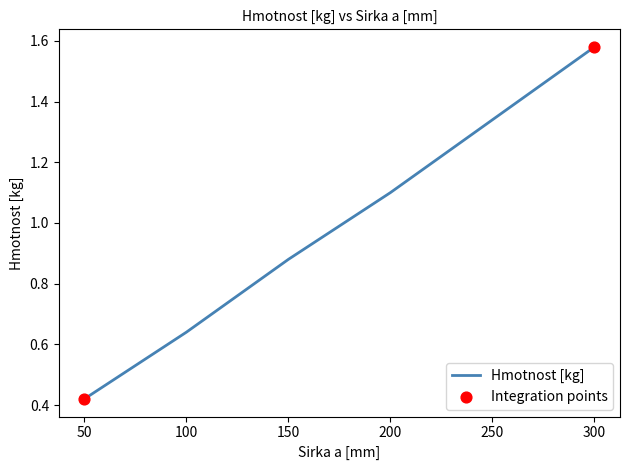

What is the change in value from 50 to 150?

+0.5